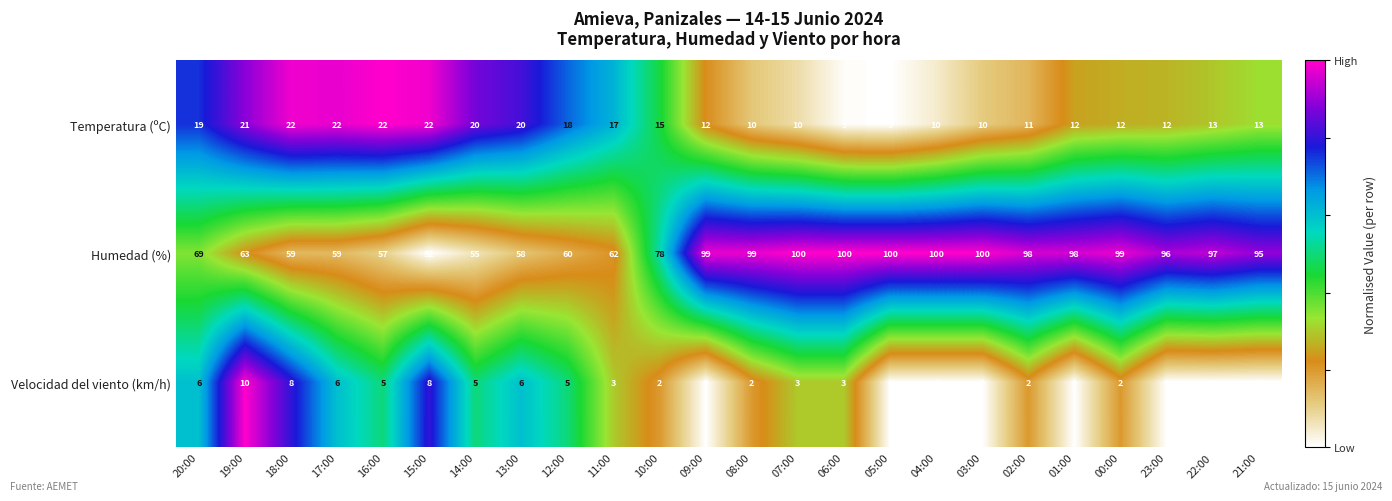

Where does the Velocidad del viento (km/h) series first go above 3?

20:00